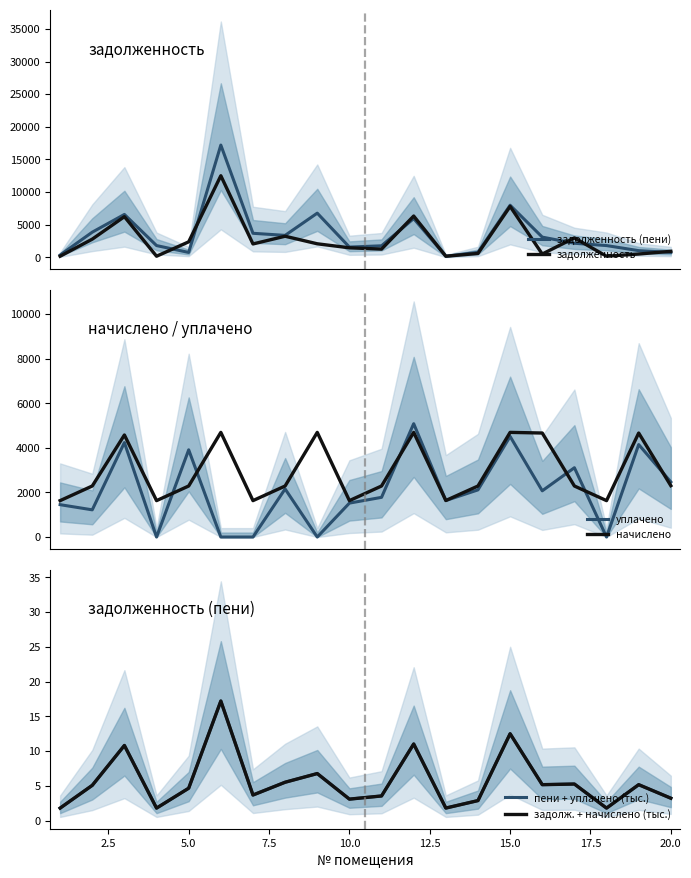

What is the lowest value of the начислено series?

1633.0